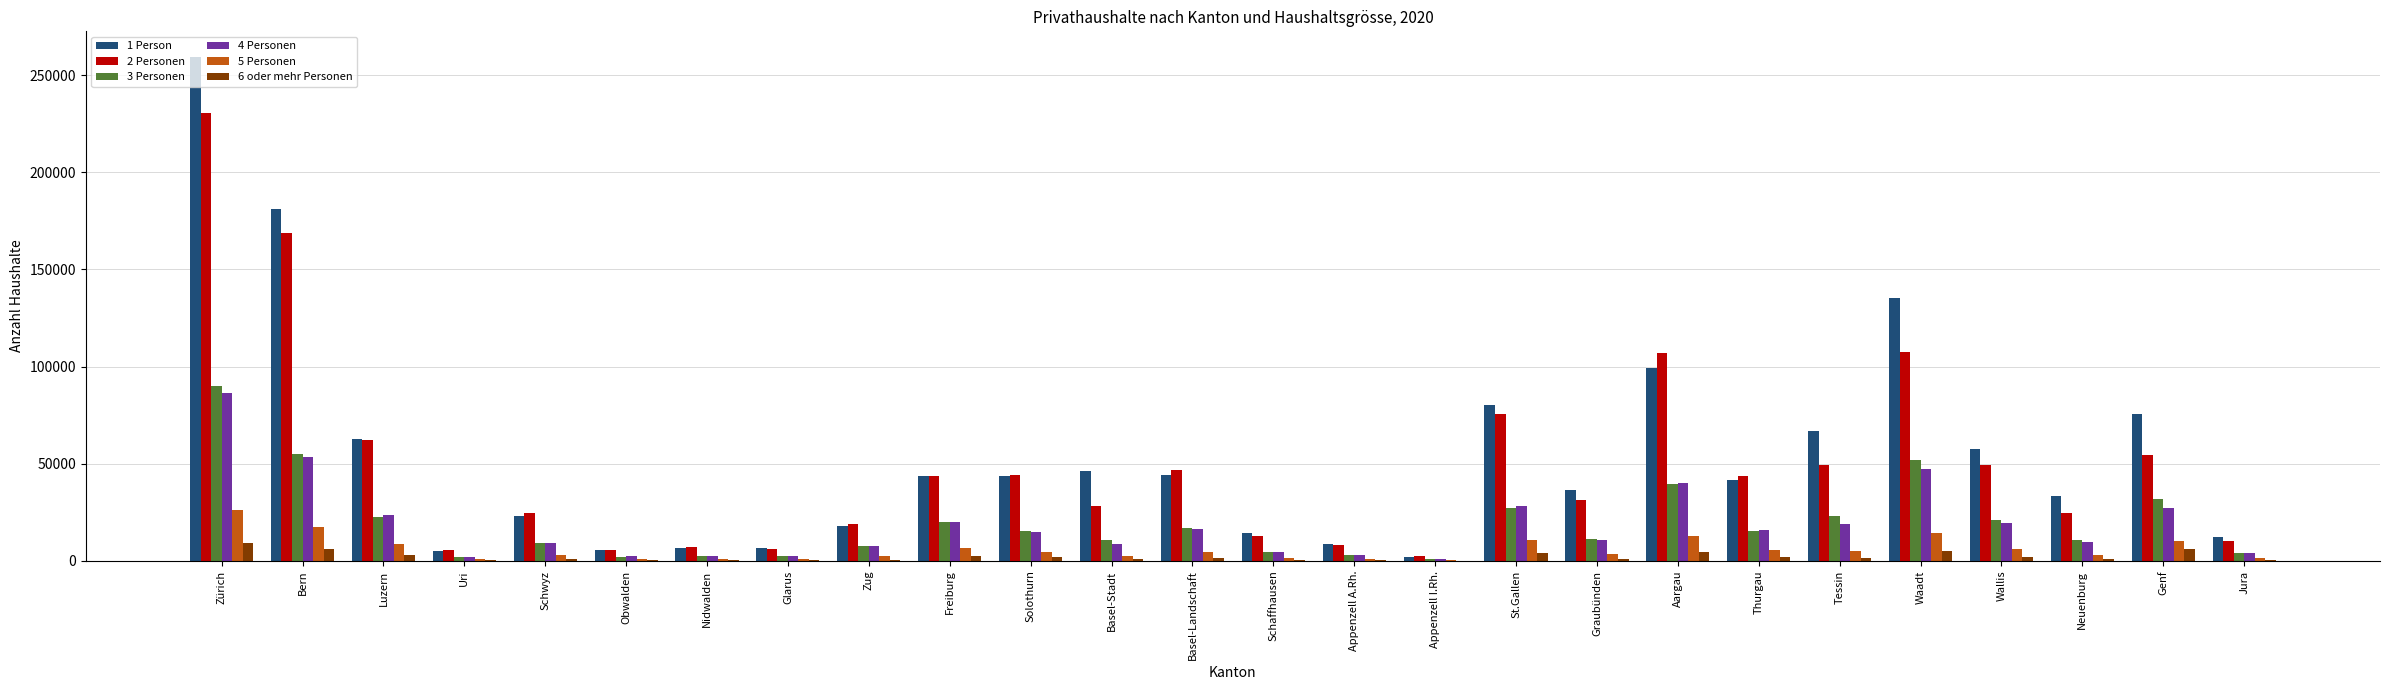

True or false: 2 Personen has a value of 21223 at Schaffhausen.

False